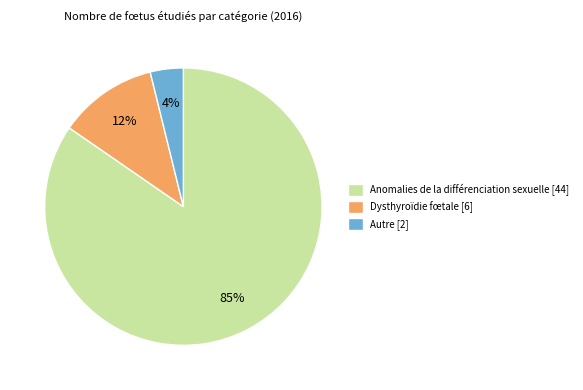

Combined, do Dysthyroïdie fœtale [6] and Autre [2] account for over 50%?

No